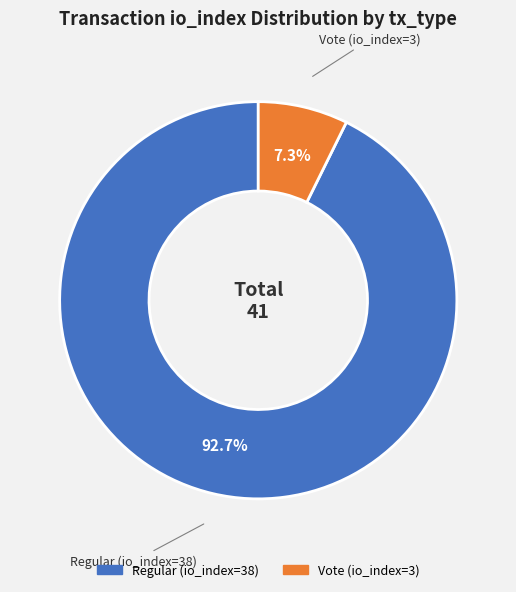

Rank the categories by value from lowest to highest.

Vote (io_index=3), Regular (io_index=38)